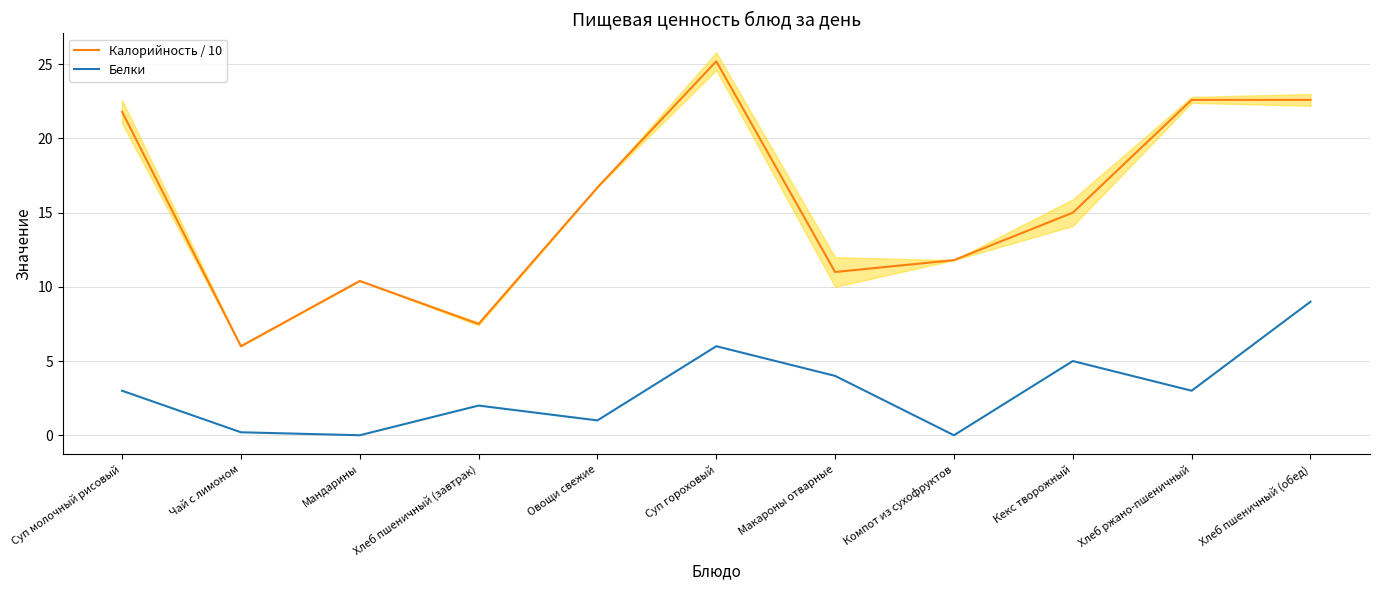

Does the chart display data point markers on the line(s)?

No